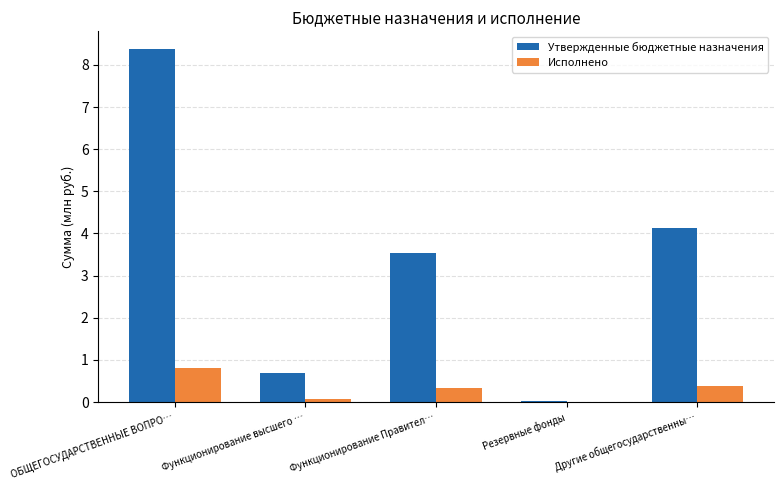

What is the sum of the Утвержденные бюджетные назначения values at Функционирование высшего … and Резервные фонды?

0.7